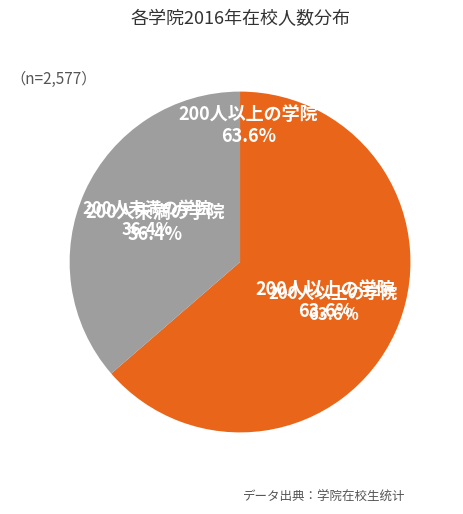

Is it true that 生态旅游学院 is 19% of the pie?

False